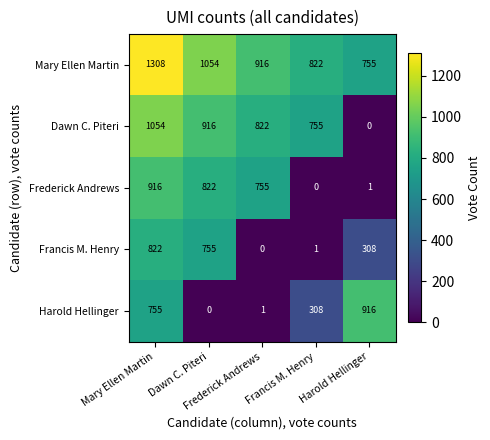

What is the greatest value displayed?

1308